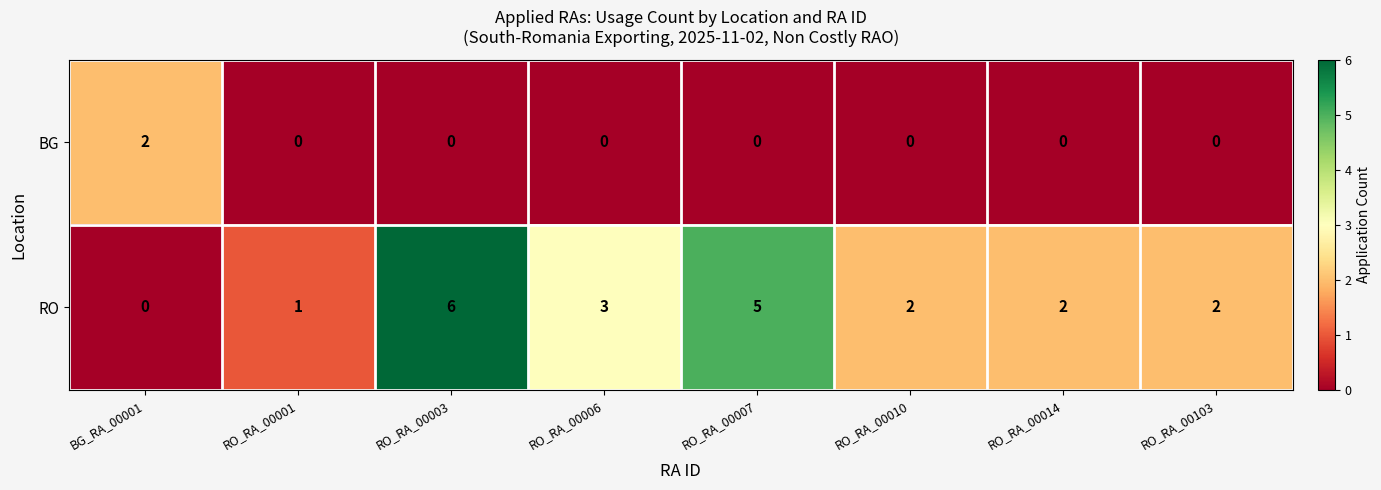

Is it true that BG equals 0 at RO_RA_00007?

True